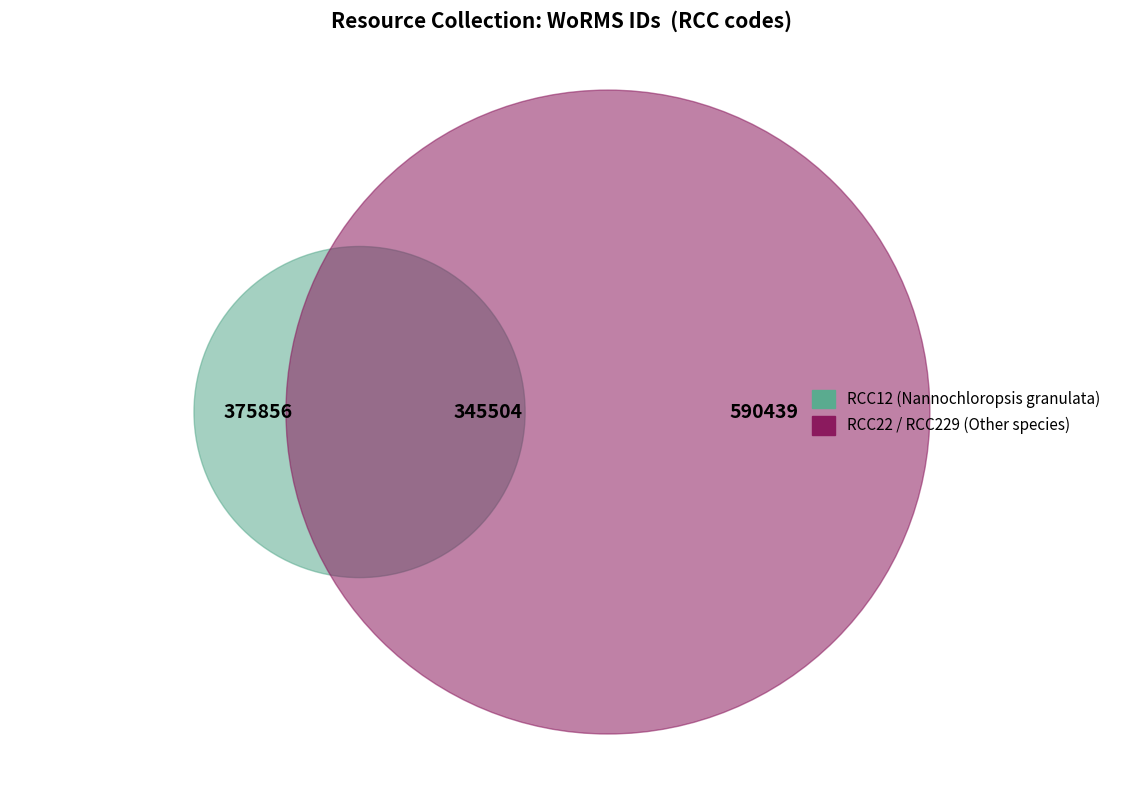

To the nearest percent, what is the combined percentage of RCC22 and RCC229?

71%